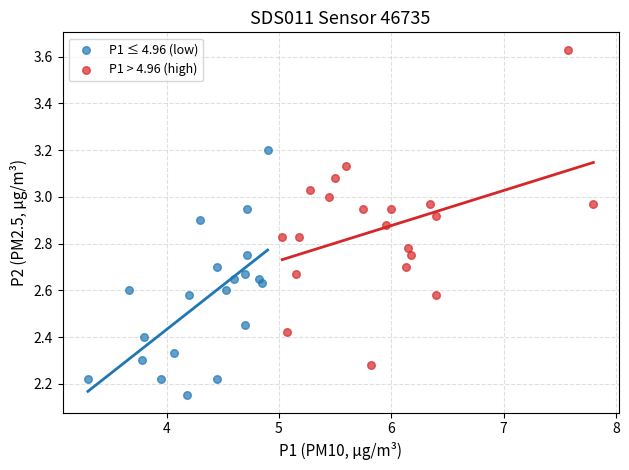

Which series has the largest Y range (max minus min)?

P1 > 4.96 (high)